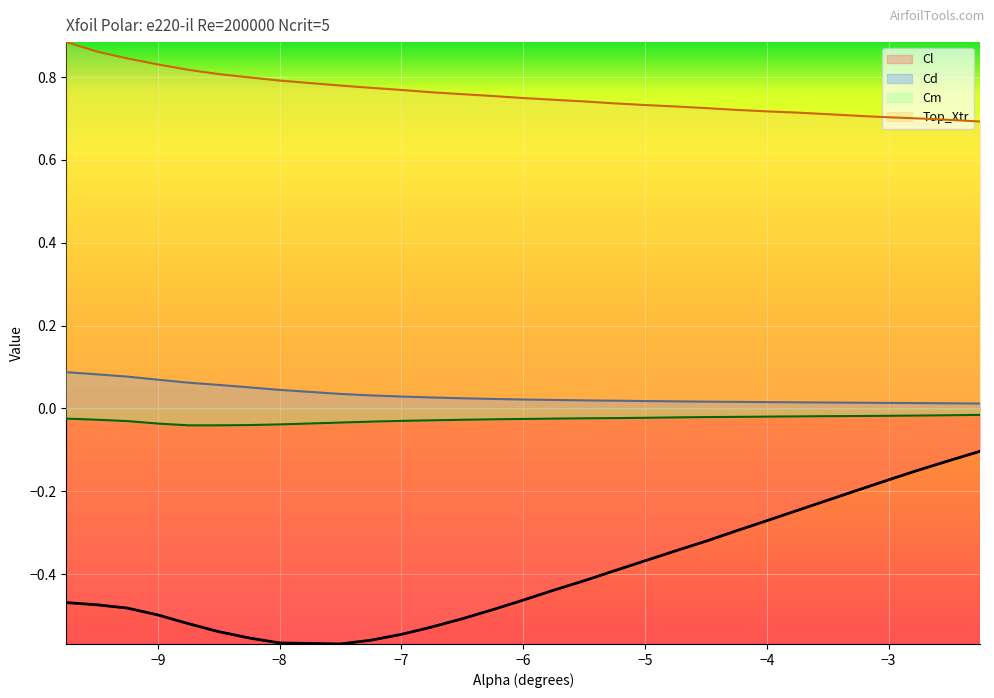

What is the total value across all series at -6.5?

0.2